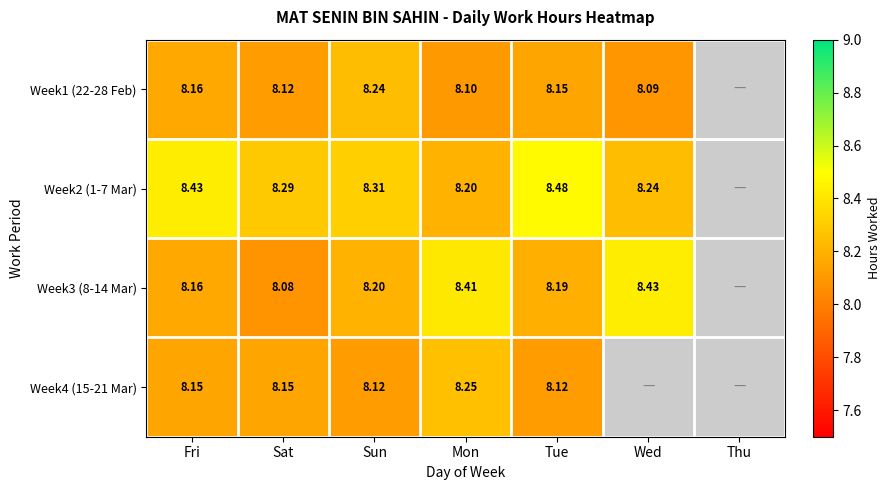

At which category is the sum across all series the highest?

Mon